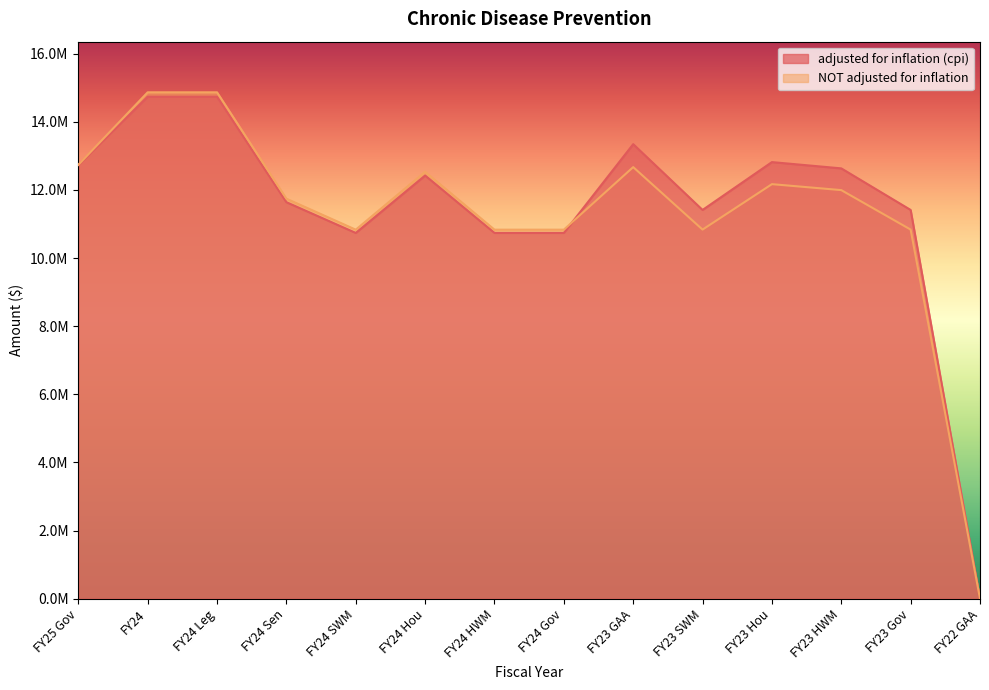

List the labels in order of NOT adjusted for inflation value, smallest first.

FY22 GAA, FY24 Gov, FY24 SWM, FY24 HWM, FY23 SWM, FY23 Gov, FY24 Sen, FY23 HWM, FY23 Hou, FY24 Hou, FY23 GAA, FY25 Gov, FY24, FY24 Leg